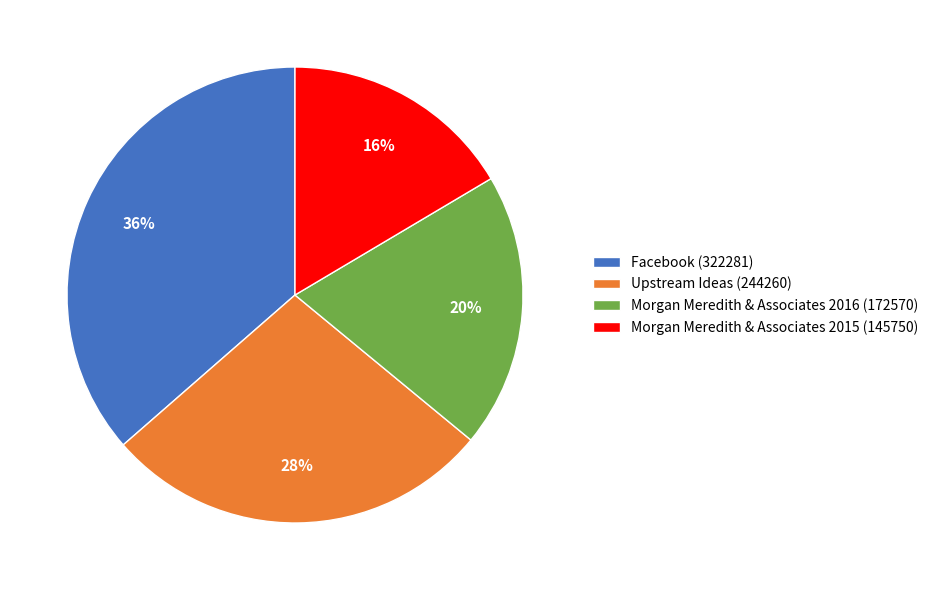

Is the sum of Morgan Meredith & Associates 2016 (172570) and Facebook (322281) greater than half?

Yes